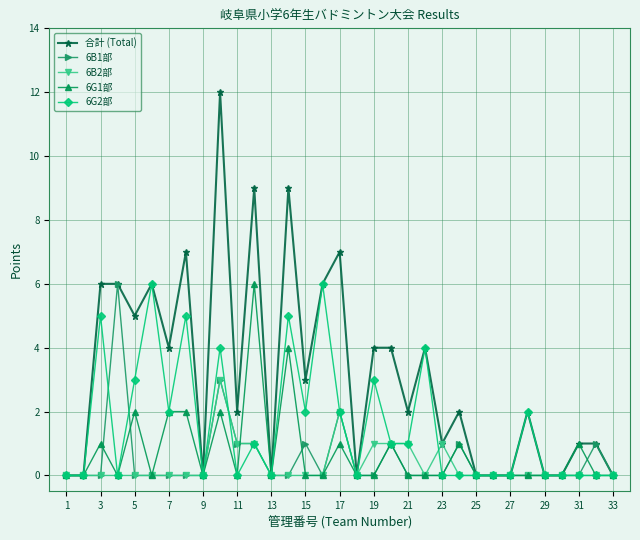

What is the difference between the second highest and minimum values in the 6B2部 series?

2